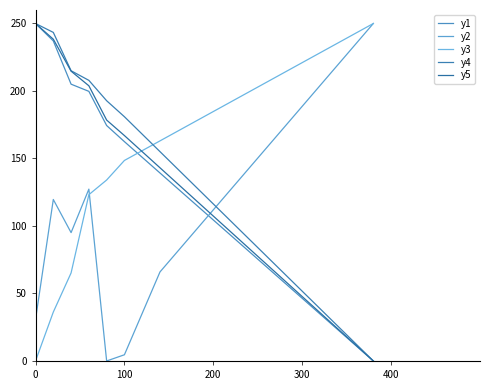

True or false: y5 and y1 intersect in this chart.

False